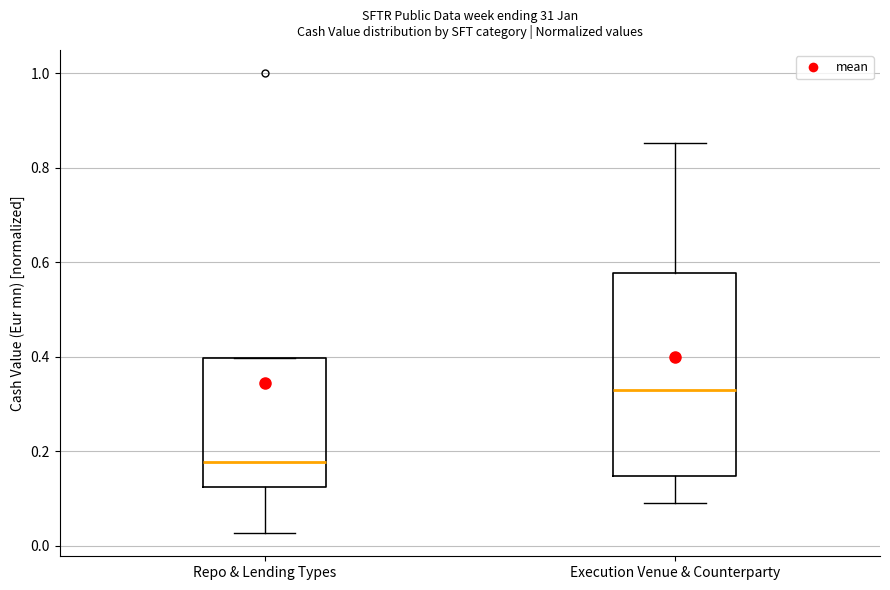

Reading left to right, read every box against the y-axis: the position of its median line, the range the box covers, and the ends of its whiskers. The values are not printed on the chart, so give them approximately, as read against the axis.

Repo & Lending Types: median 0.18, box 0.12 to 0.40, whiskers 0.02 to 0.40
Execution Venue & Counterparty: median 0.32, box 0.14 to 0.58, whiskers 0.10 to 0.86